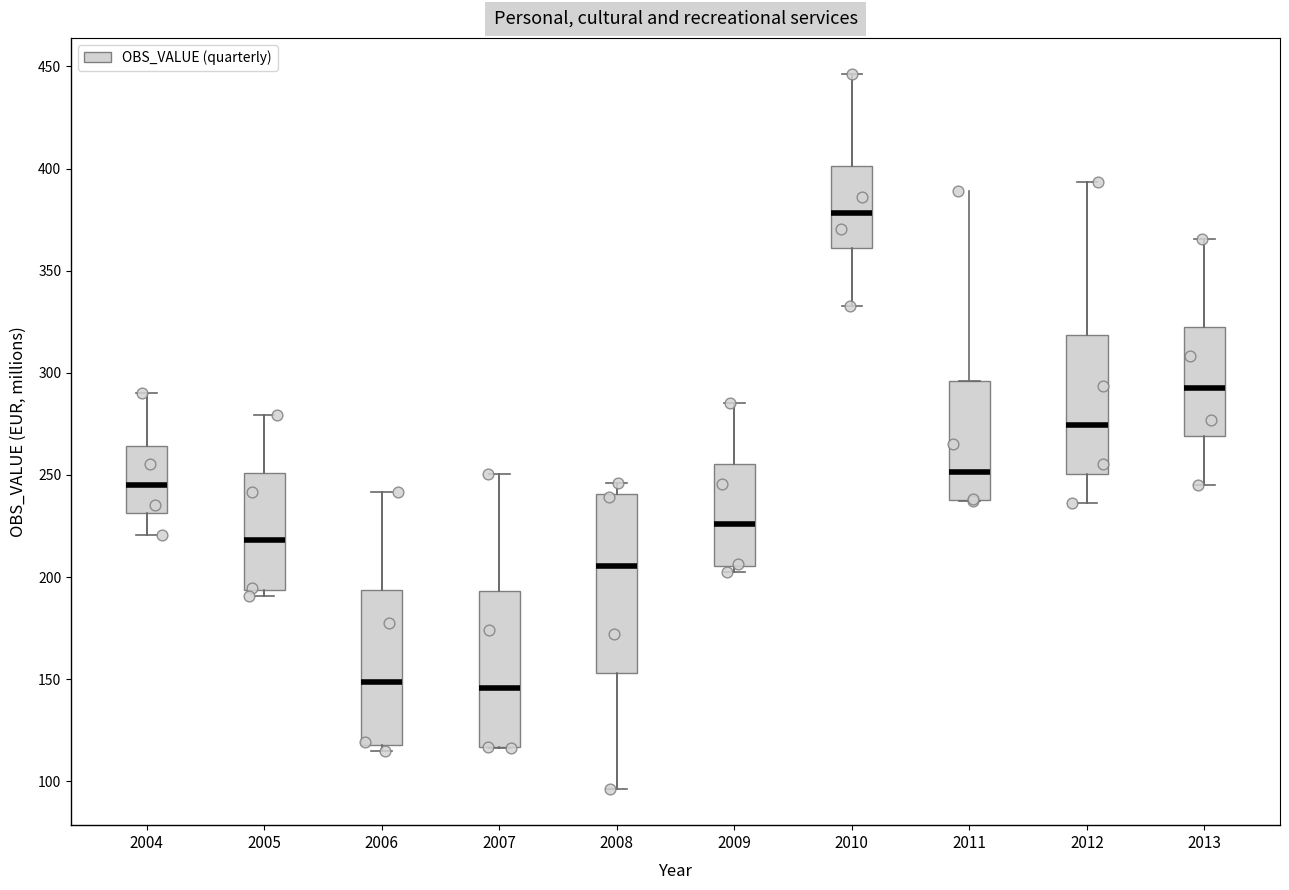

Which box's median line is the highest?

2010